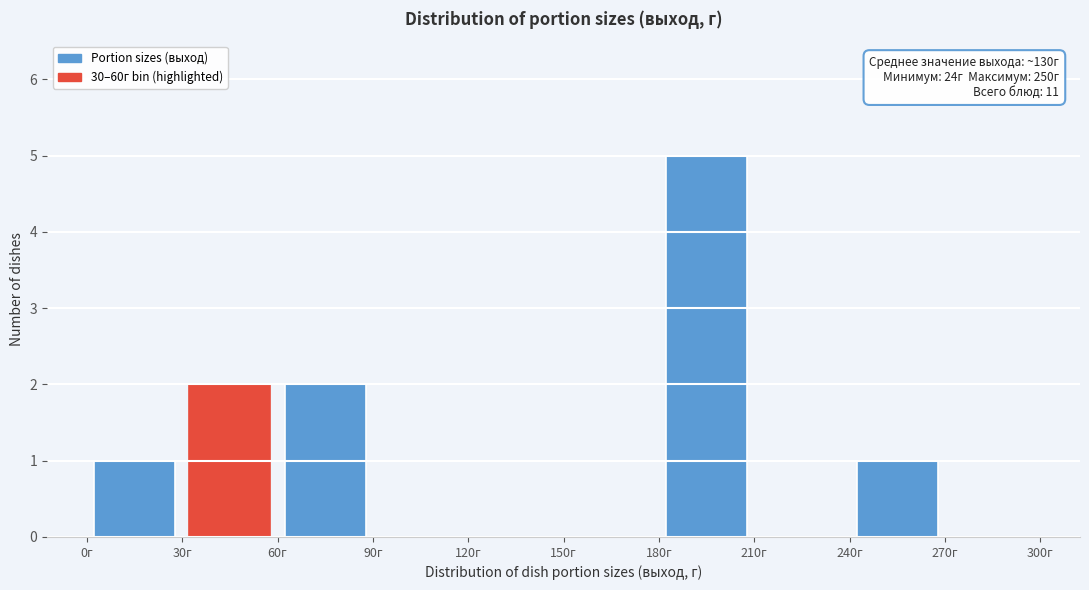

Over which range of the x-axis is the bar tallest?

180 to 210